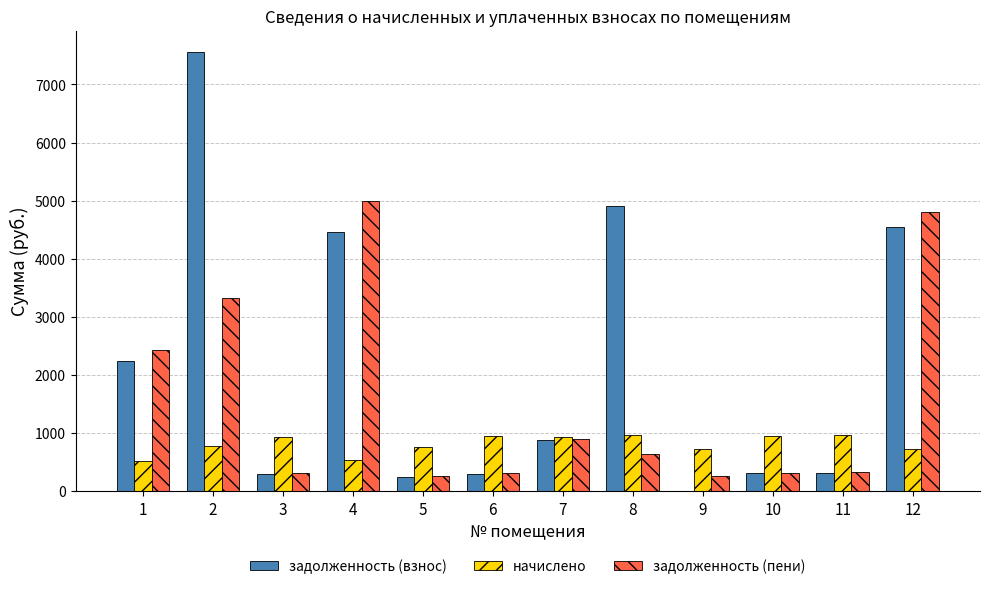

The value of начислено at 3 is 529.3. True or false?

False